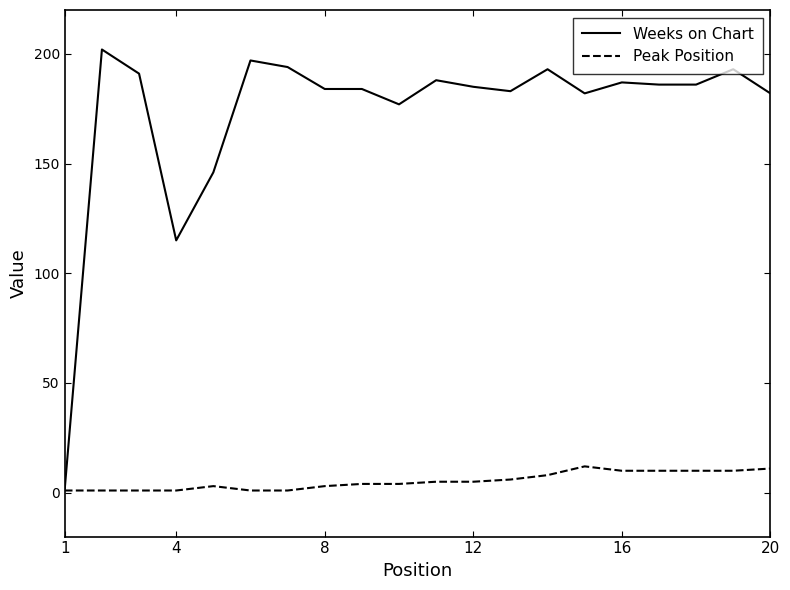

Rank the series by their average value, from highest to lowest.

Weeks on Chart, Peak Position